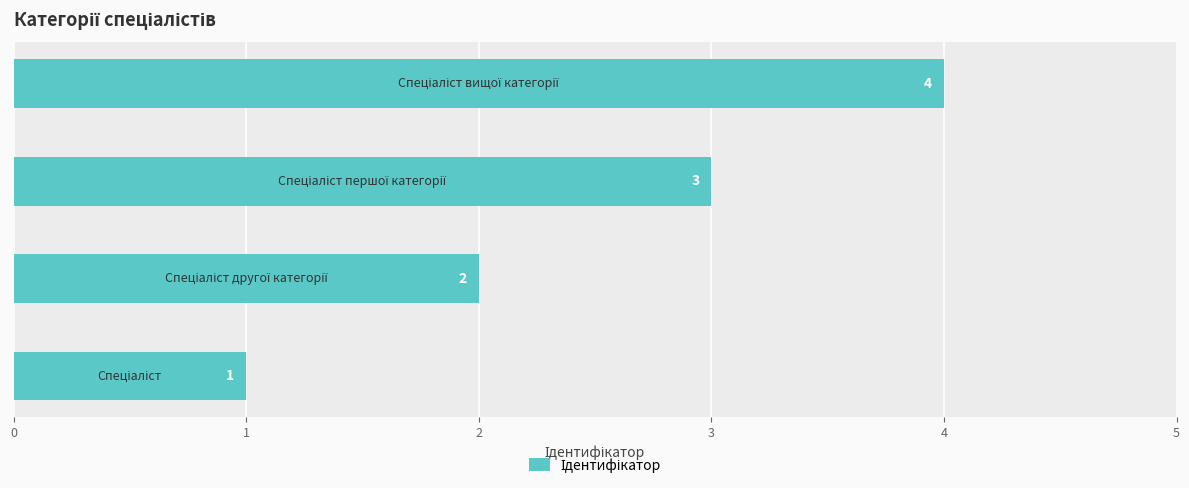

What is the difference between the maximum and minimum values?

3